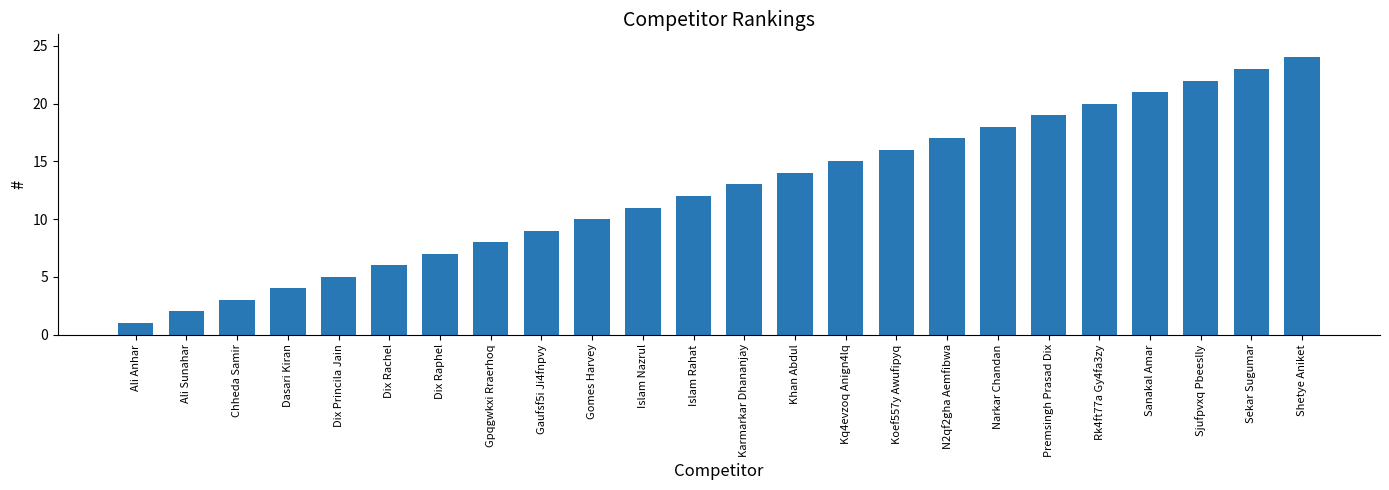

What is the sum of all values?

300